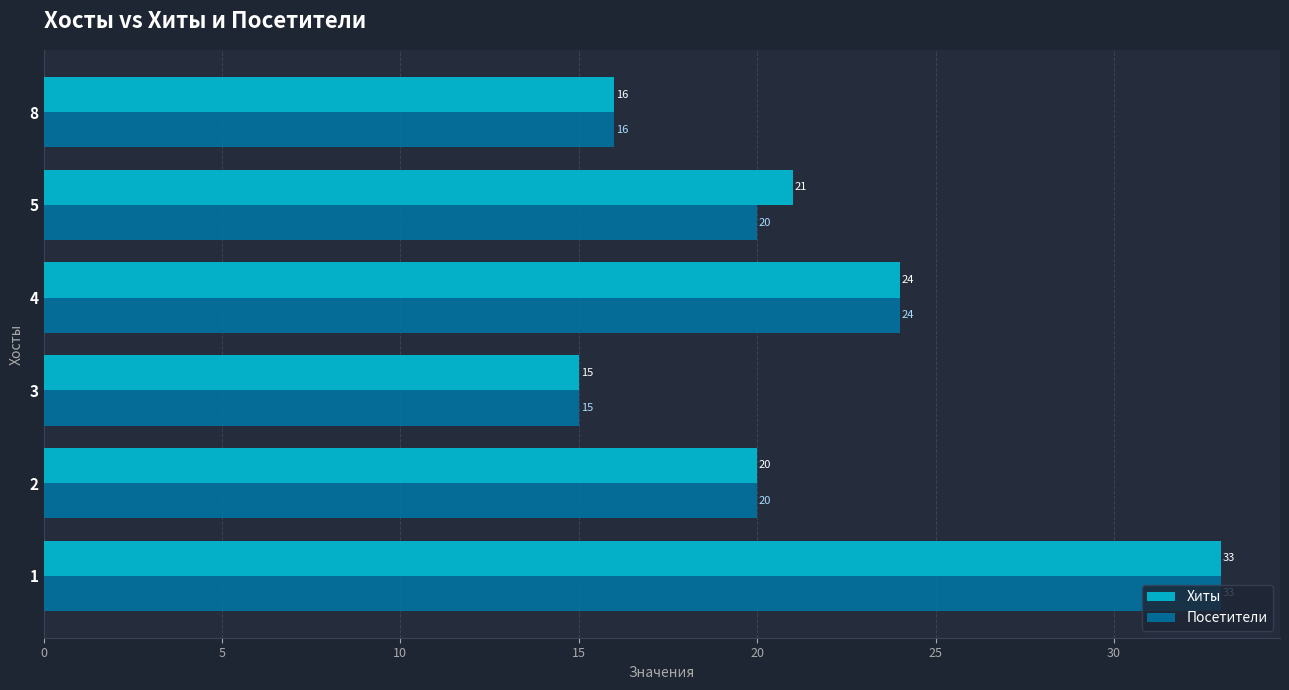

What is the total value across all series at 8?

32